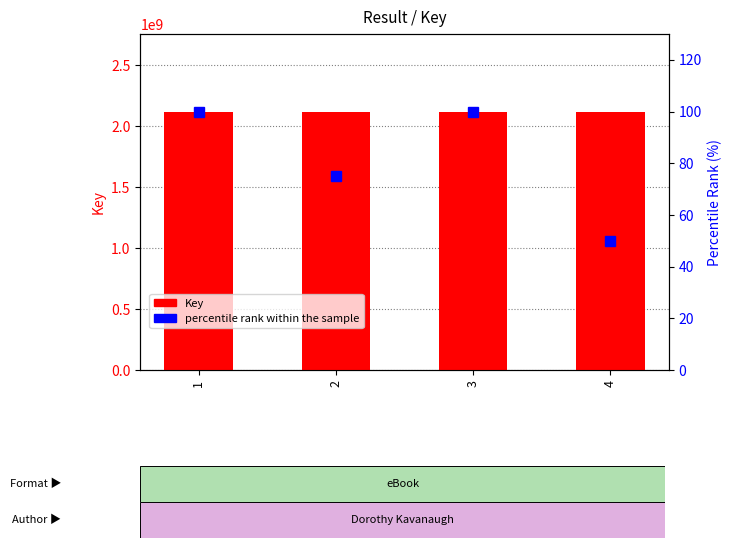

Are the bars grouped side by side (vs. stacked)?

Yes